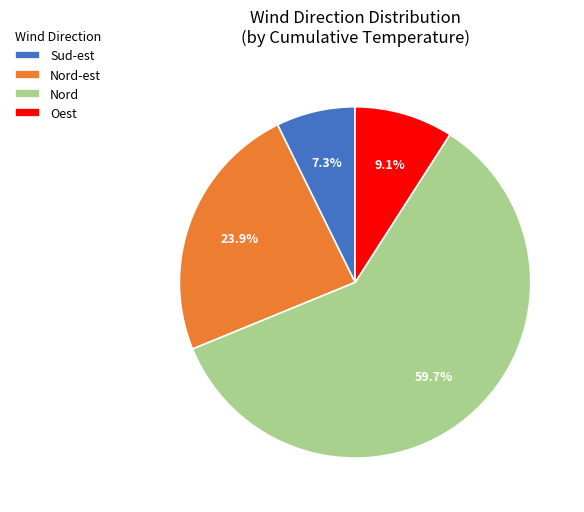

Does Nord represent more than half of the total?

Yes